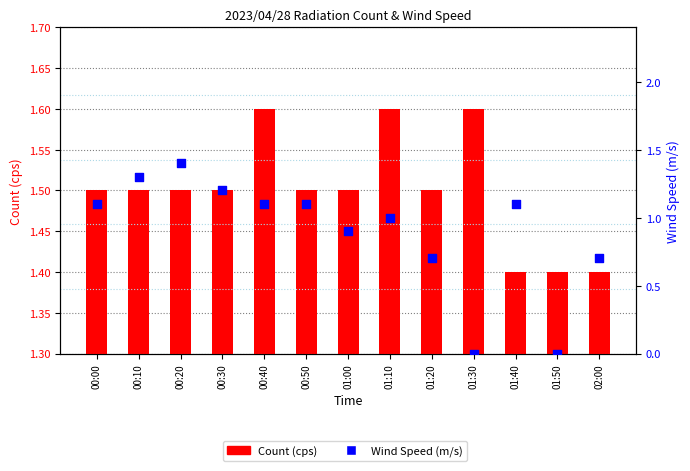

Which series contains the lowest Y value?

Wind Speed (m/s)